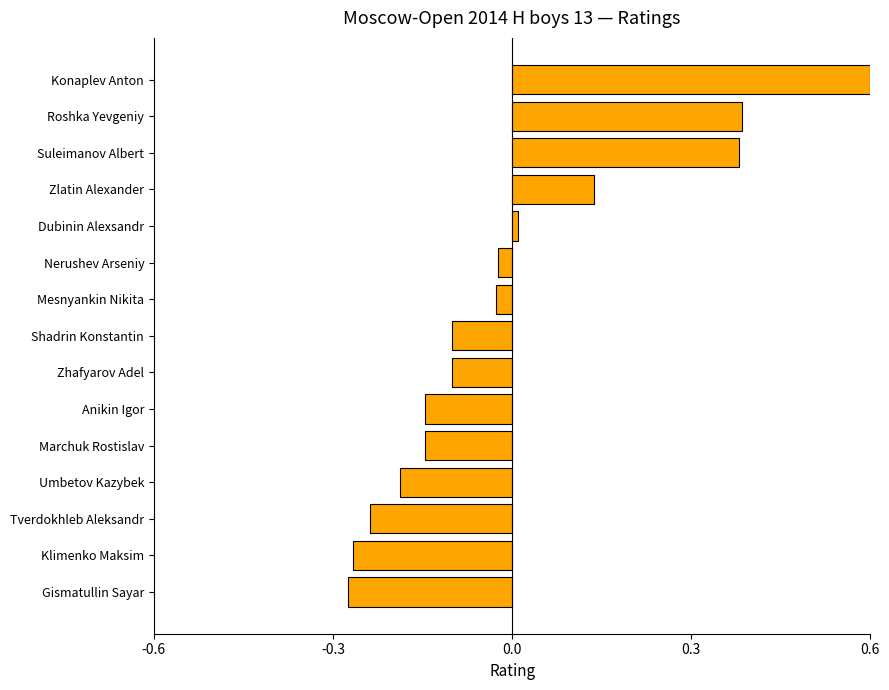

What is the difference between the maximum and minimum values?

0.9